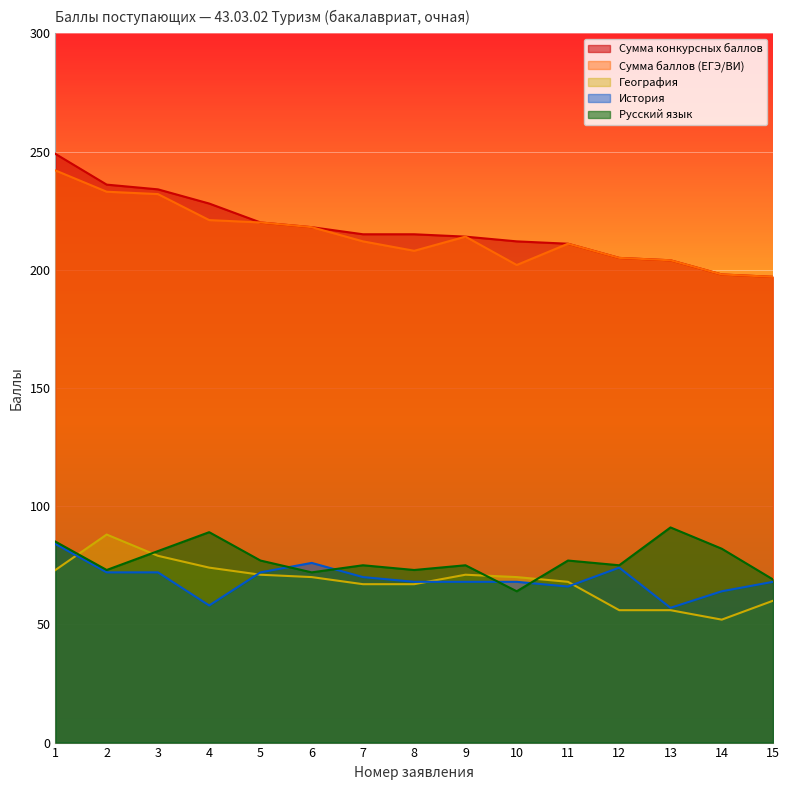

Which series has the largest range (max minus min)?

Сумма конкурсных баллов